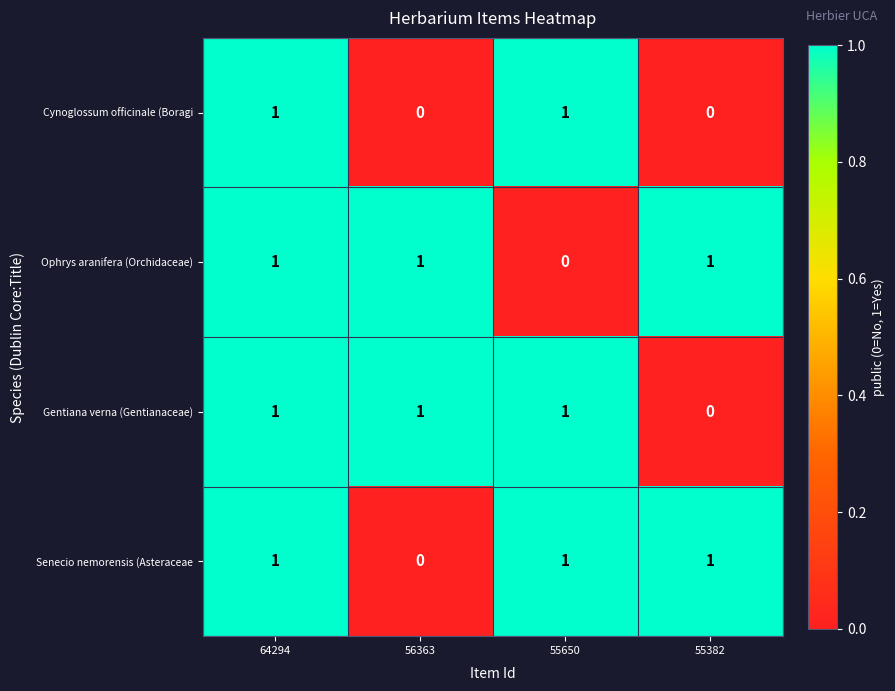

Which category has the lowest value in the Gentiana verna (Gentianaceae) series?

55382